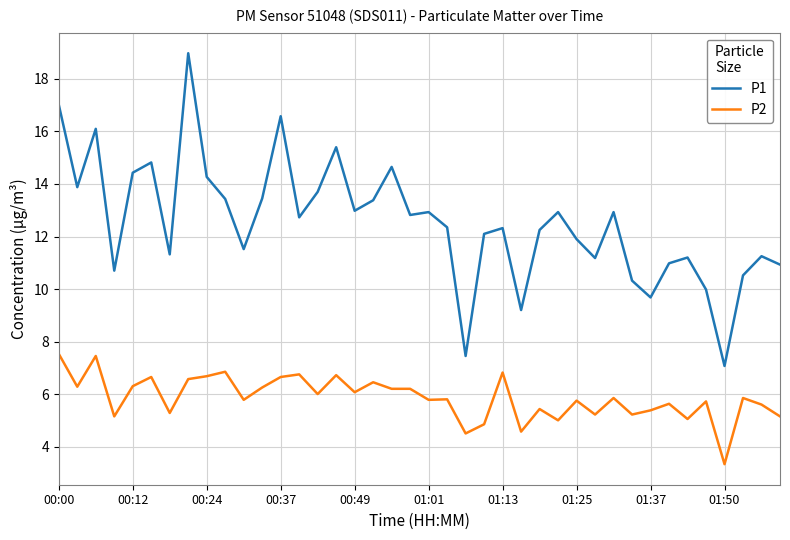

Which series has the largest range (max minus min)?

P1